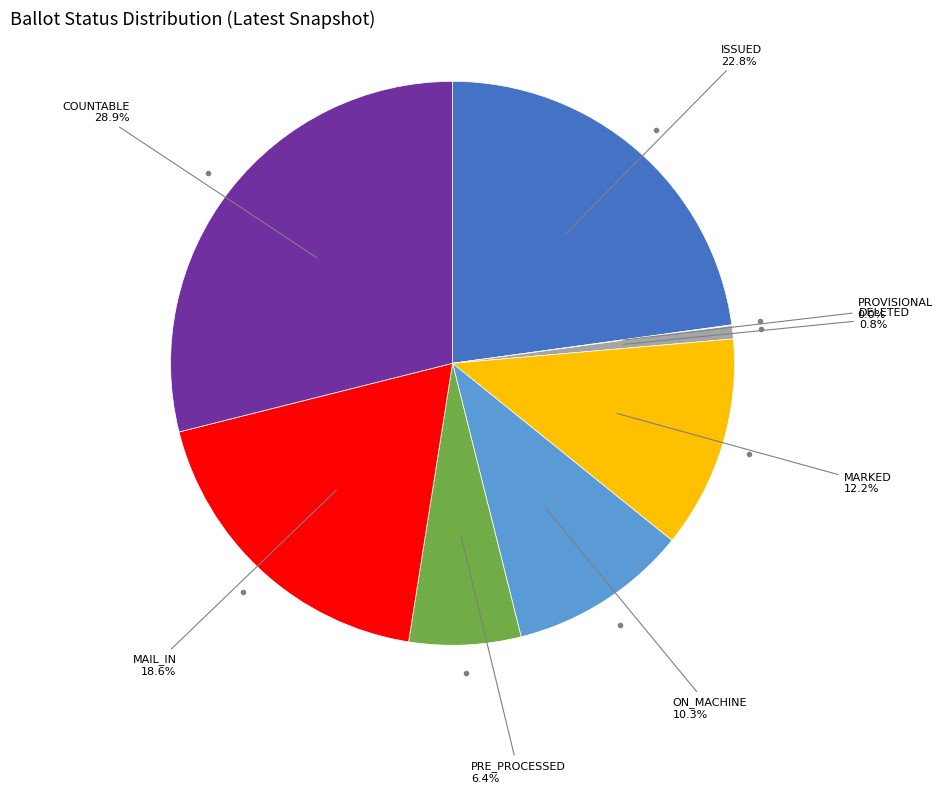

Does any single category account for the majority?

No